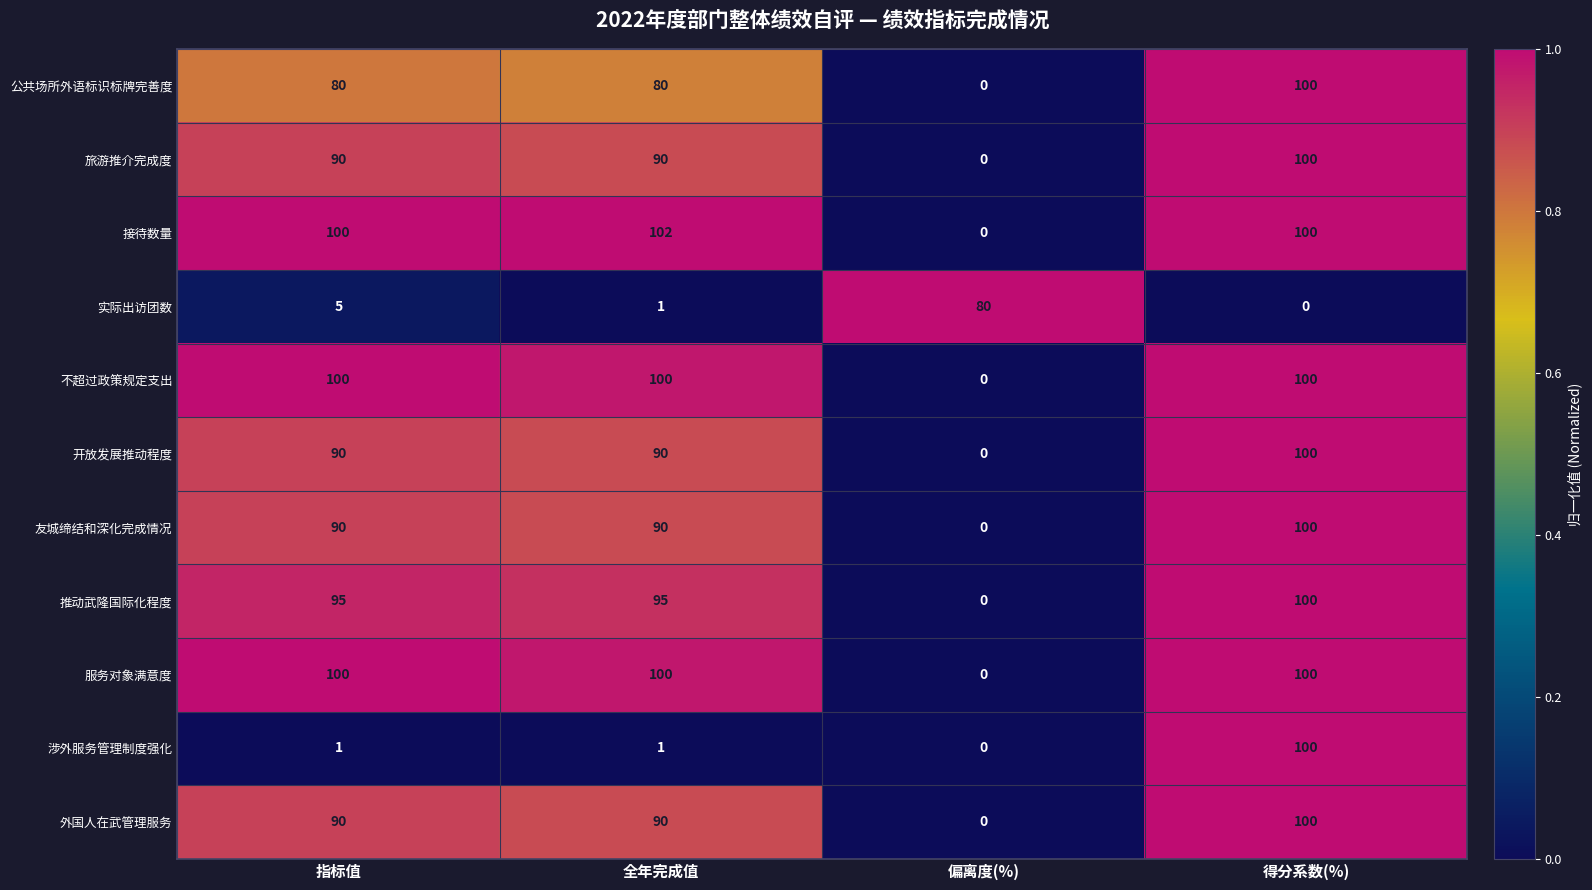

What is the average value of the 不超过政策规定支出 series?

75